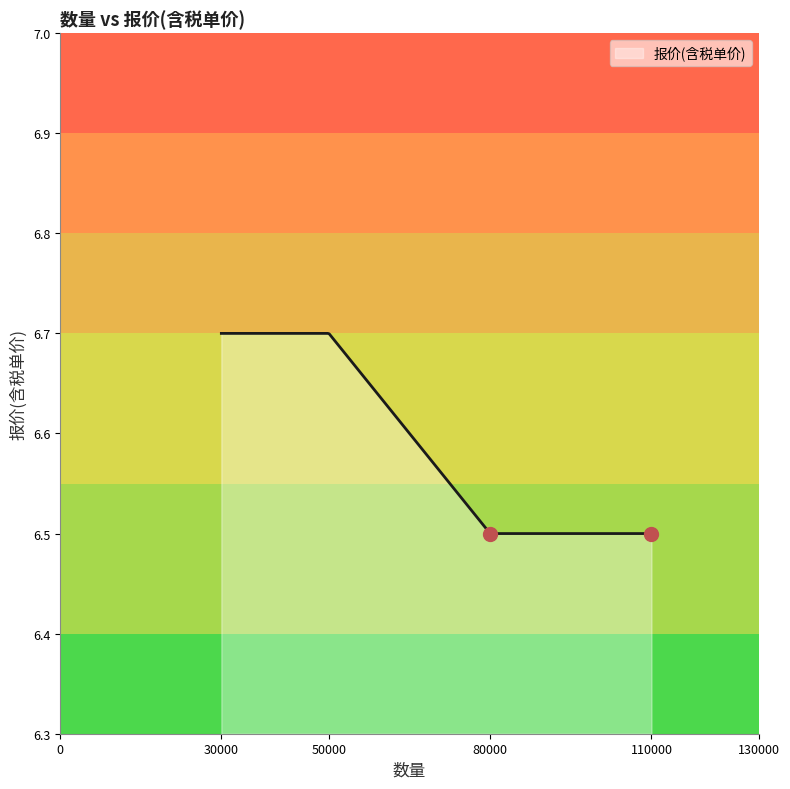

Is this an area chart (filled region under the line)?

Yes